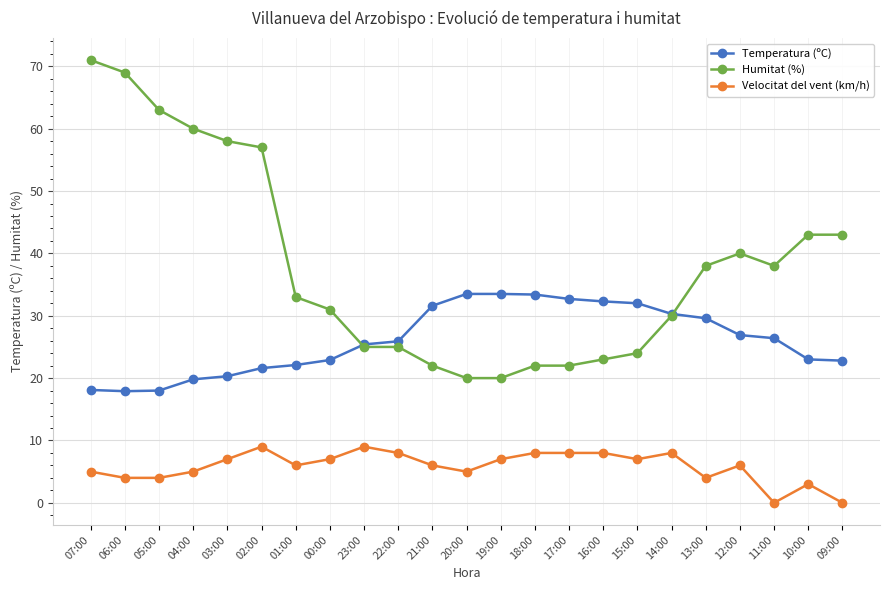

What is the difference between the highest and lowest values at 01:00?

27.0